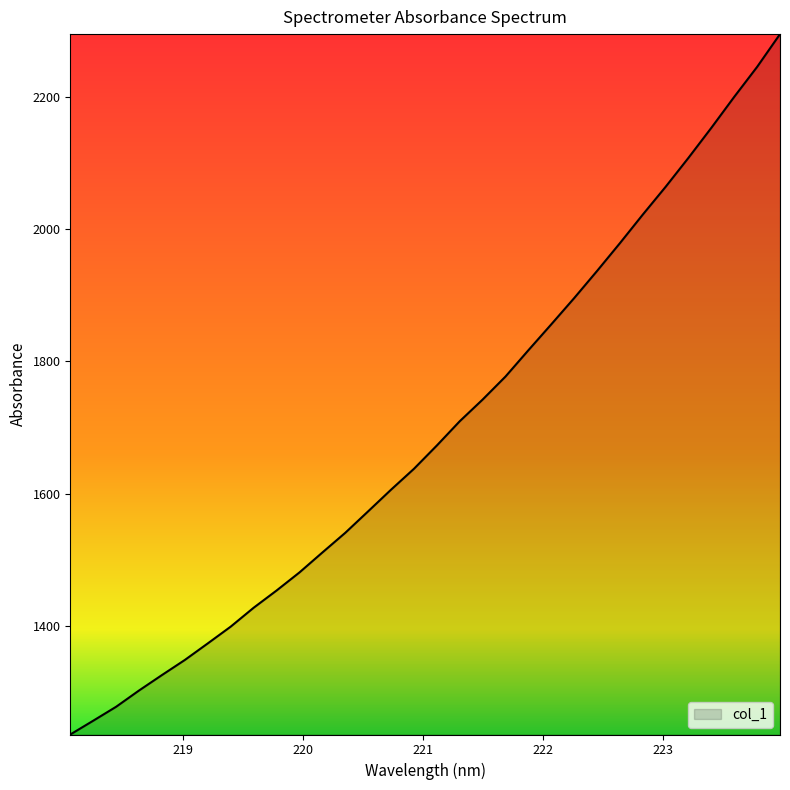

What is the smallest value displayed?

1235.9